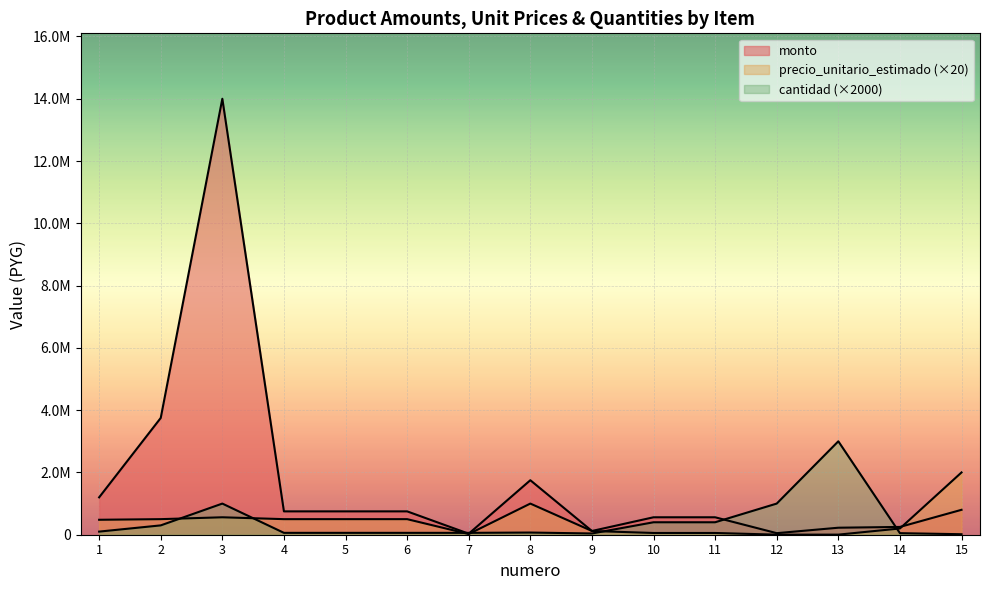

Does the chart display data point markers on the line(s)?

No